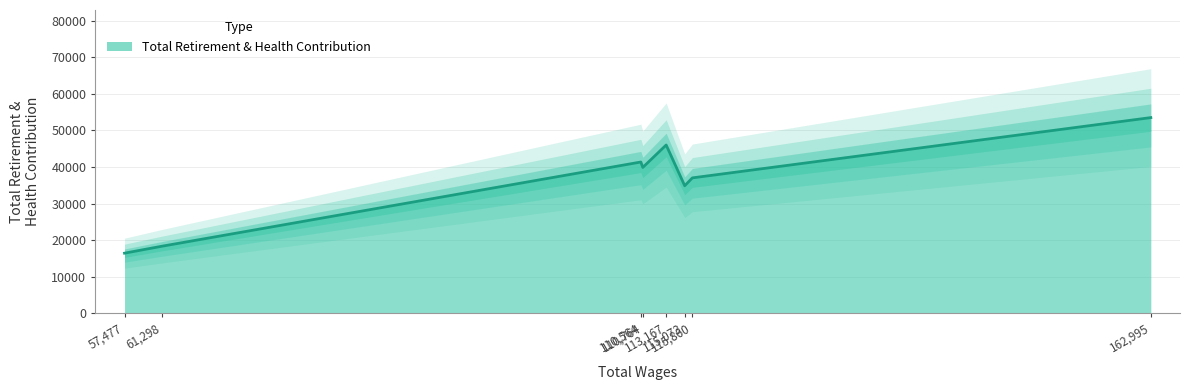

How many interior local valleys (lower than both neighbors) does the data have?

2